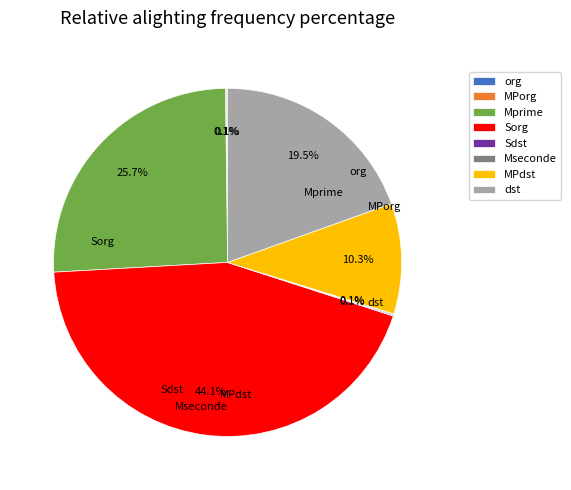

Does any single category account for the majority?

No